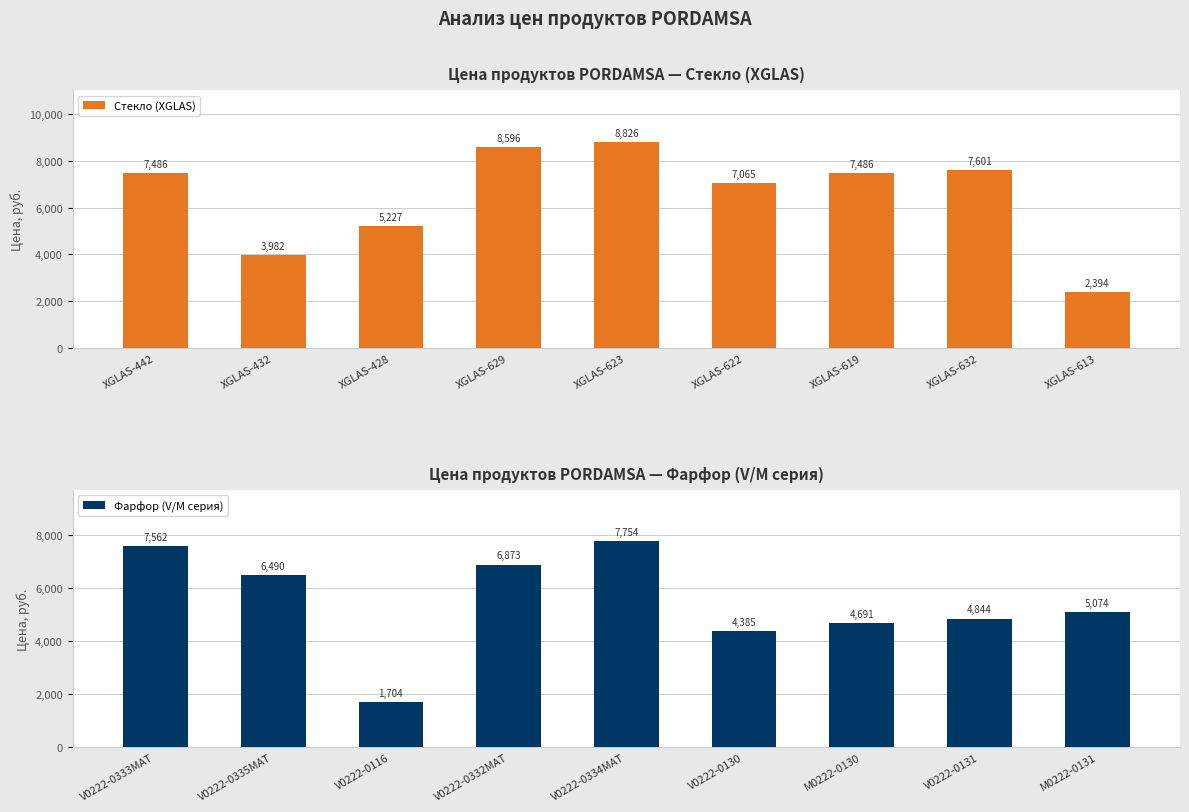

Rank the series by their maximum value, from highest to lowest.

Стекло (XGLAS), Фарфор (V/M серия)